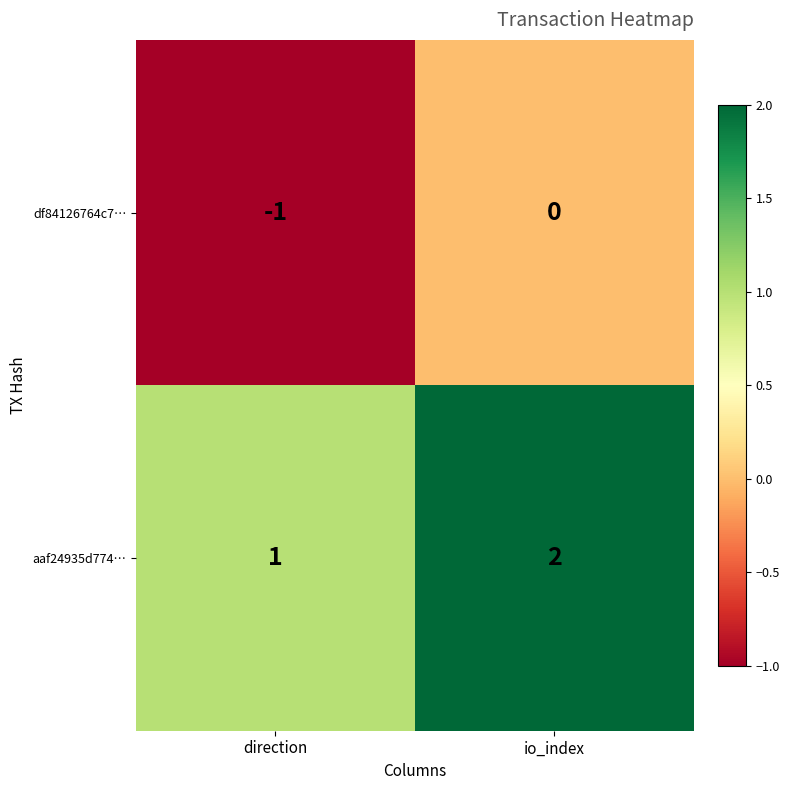

Reading left to right, list all the values displayed in this chart.

df84126764c7…: direction=-1	io_index=0
aaf24935d774…: direction=1	io_index=2